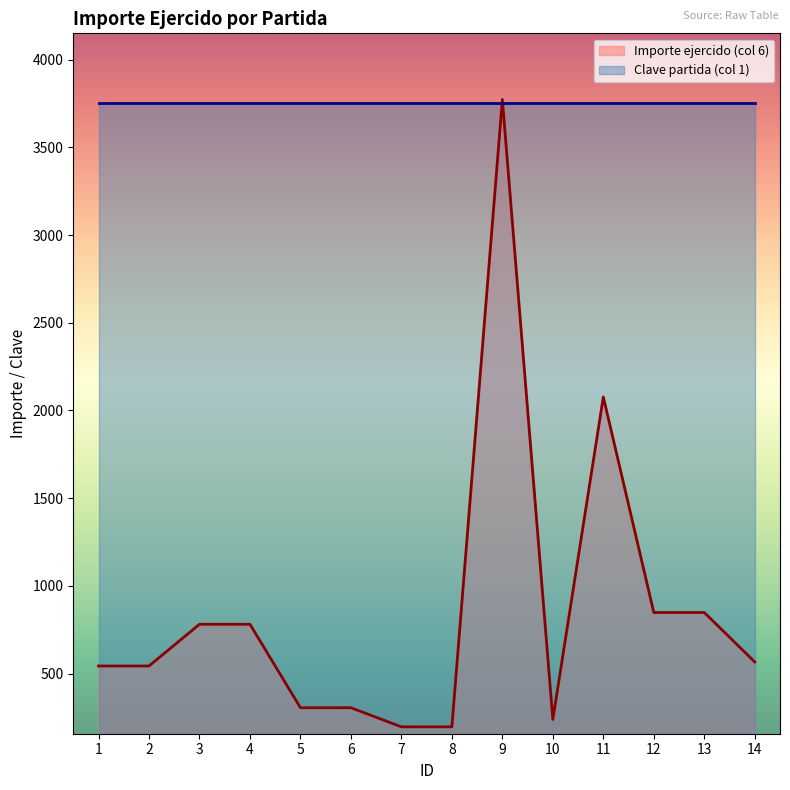

What is the value of the 3rd point from the left?

781